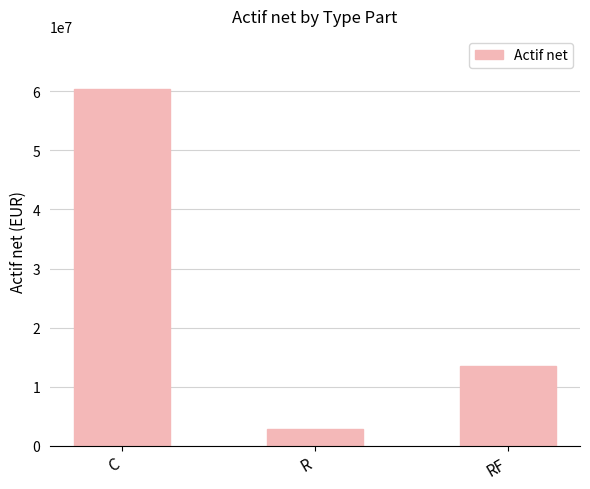

How many data points does each series have?

3